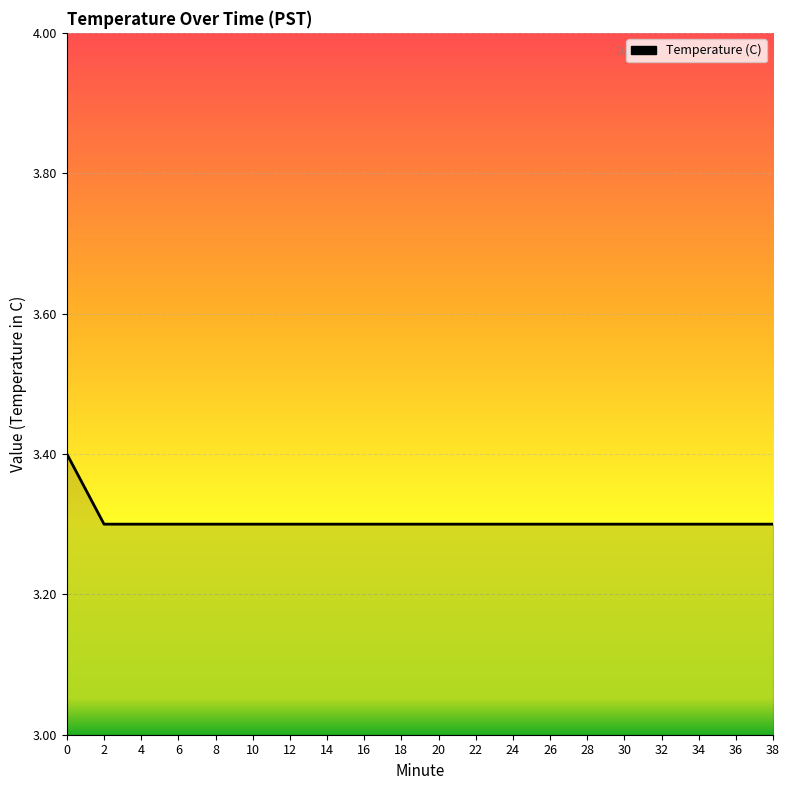

What is the greatest value displayed?

3.4